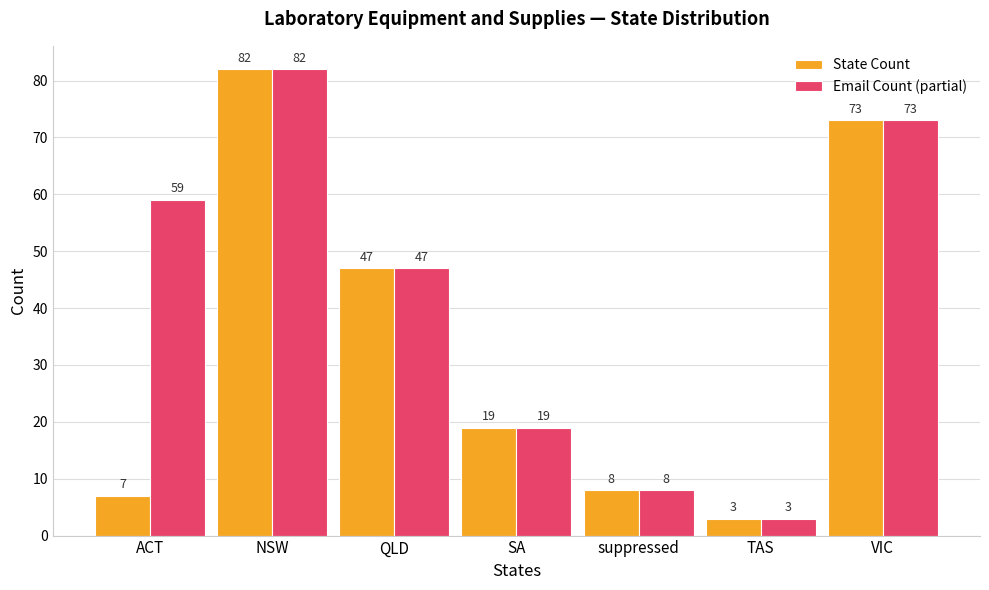

Is it true that Email Count (partial) equals 47 at QLD?

True